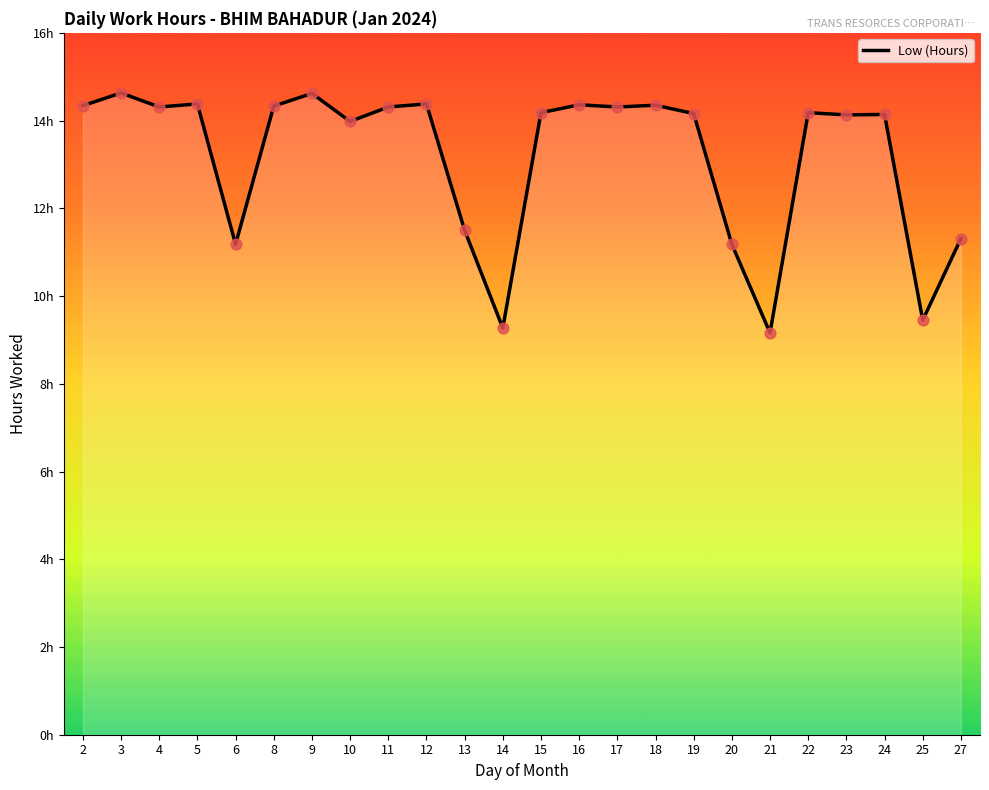

Approximately how many times larger is the value at 9 compared to 13?

1.3